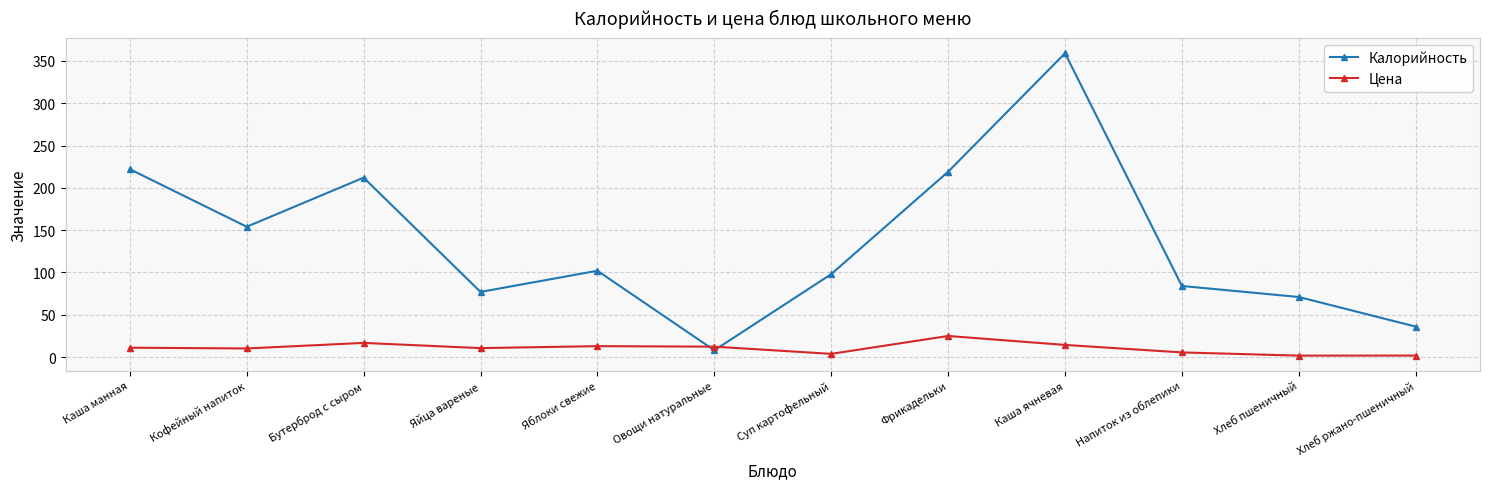

Is it true that Цена equals 10.2 at Кофейный напиток?

True